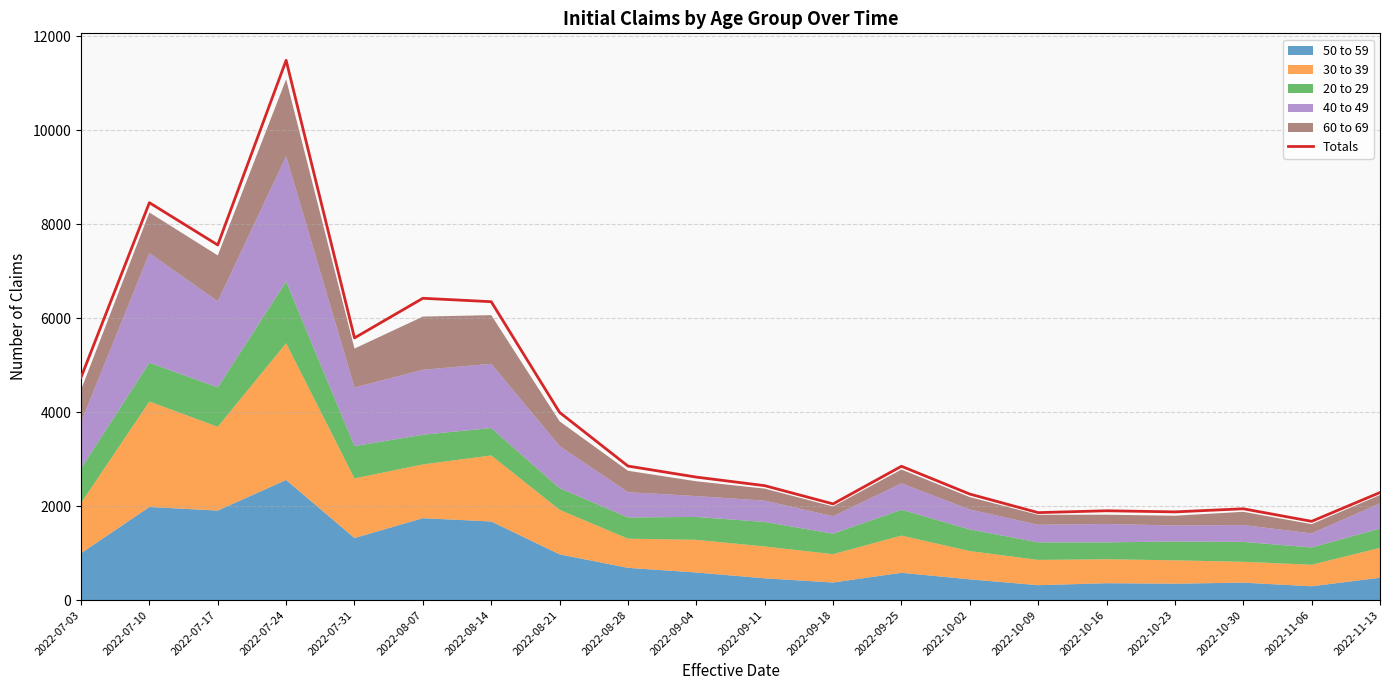

How many data points are above 2848?

9